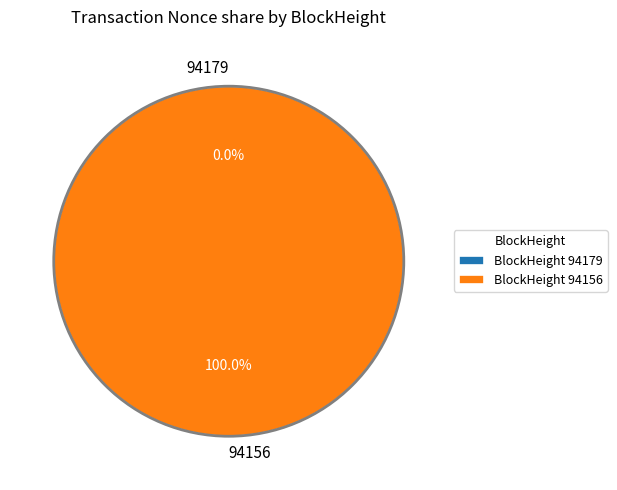

How many segments does this pie chart have?

2